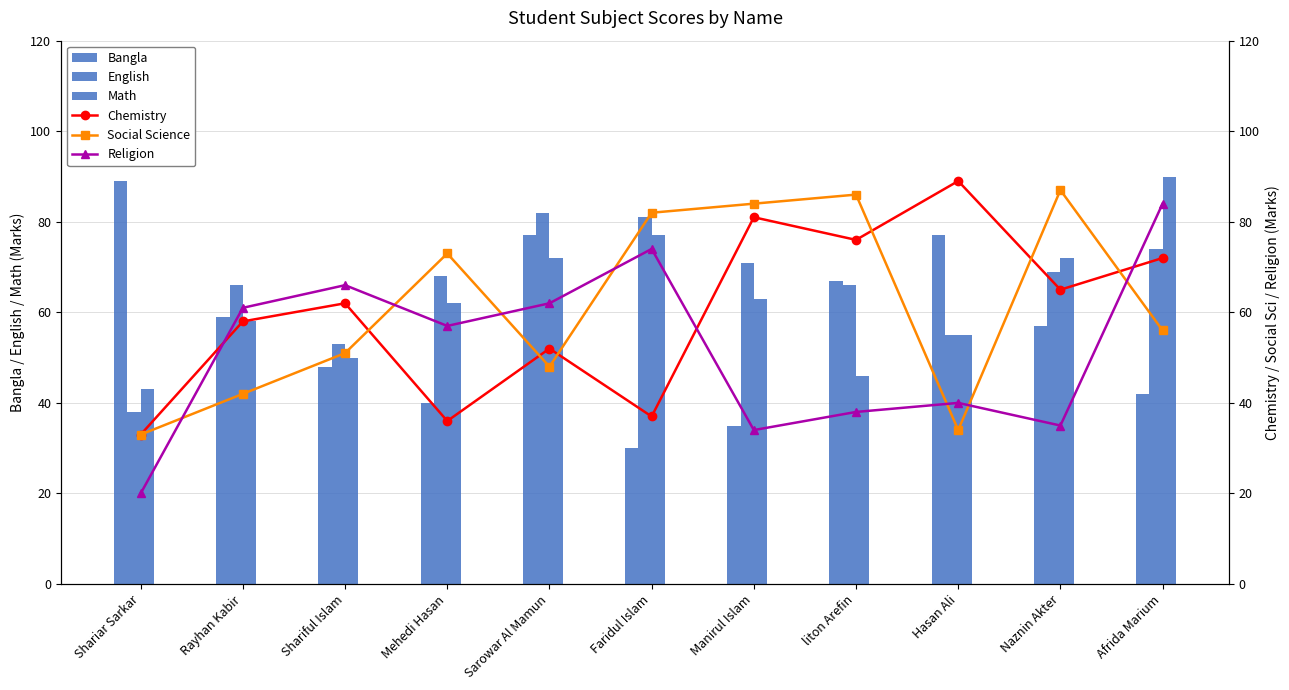

Where does the Bangla series first go above 57?

Shariar Sarkar